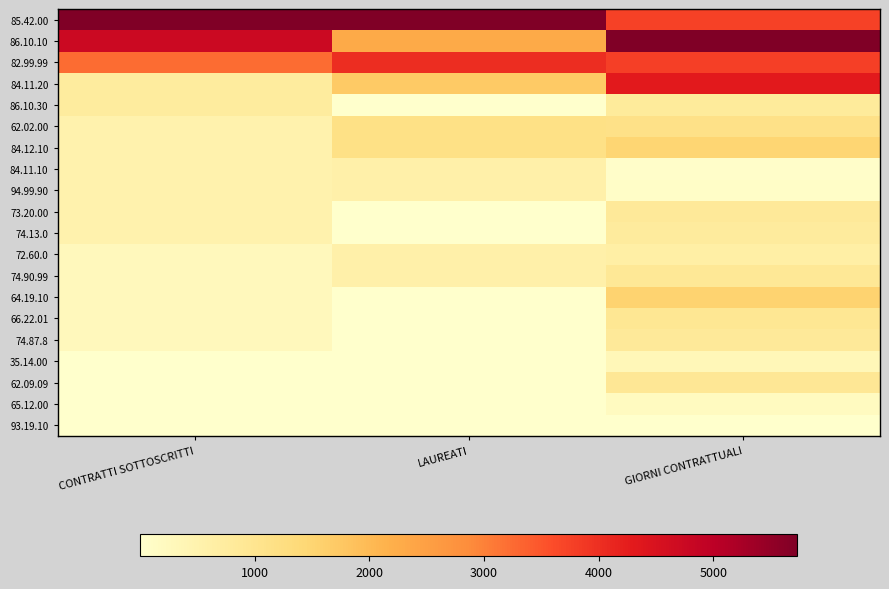

What is the greatest value displayed?

1.0